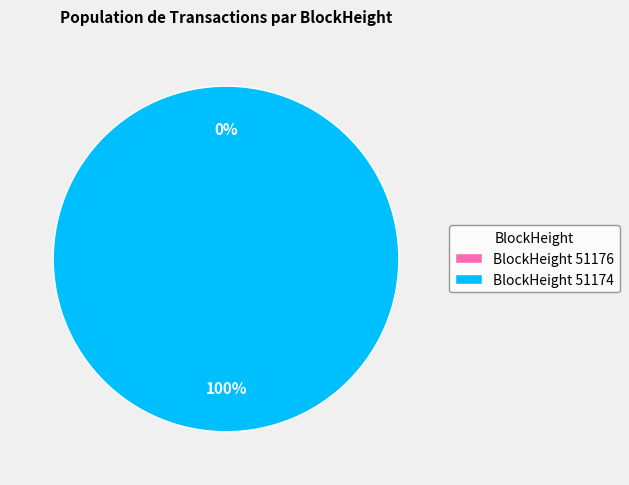

To the nearest percent, what is the combined percentage of 51176 and 51174?

100%